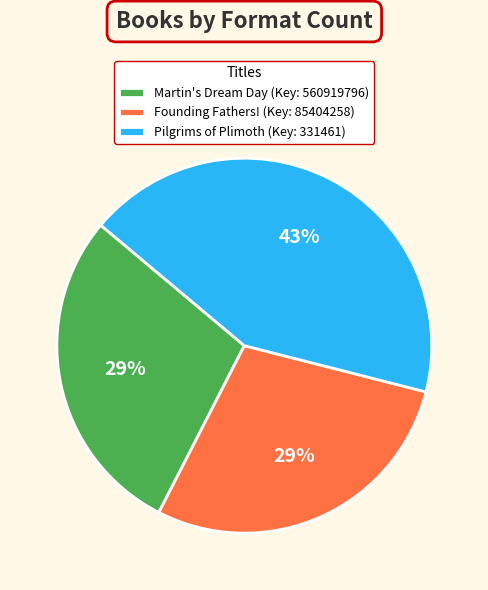

What percentage is the Martin's Dream Day slice, to the nearest percent?

29%